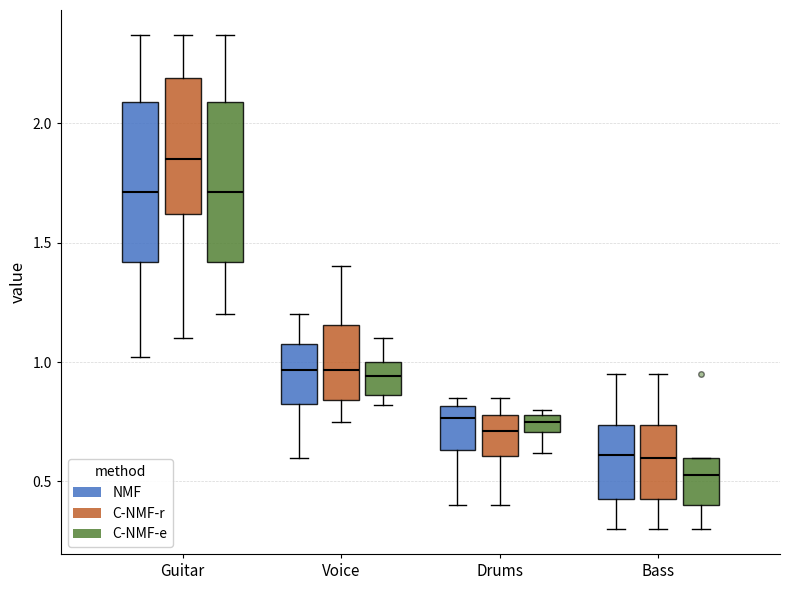

Which box has the lowest median line?

Bass (C-NMF-e)